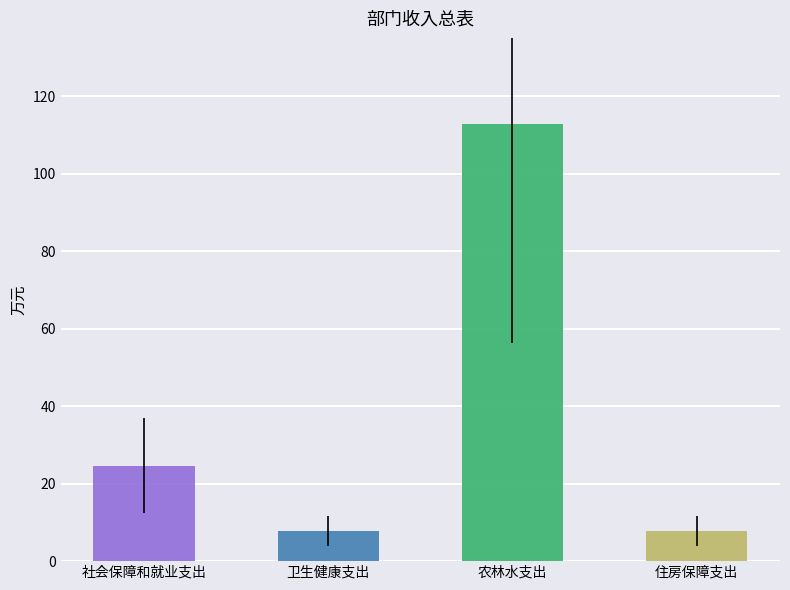

Reading left to right, what are all the values shown in this chart?

总计: 社会保障和就业支出=24.6	卫生健康支出=7.8	农林水支出=112.8	住房保障支出=7.7
一般公共预算拨款收入: 社会保障和就业支出=24.6	卫生健康支出=7.8	农林水支出=112.8	住房保障支出=7.7